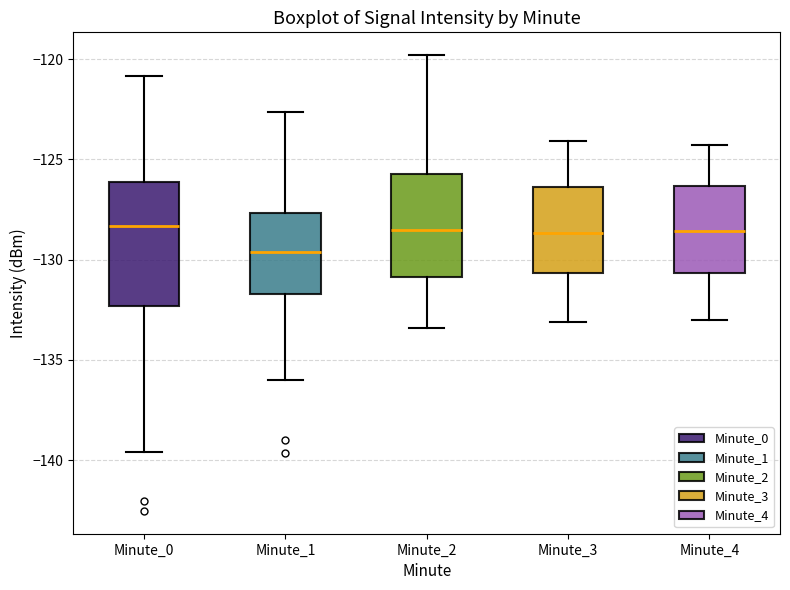

Where is the lower edge of the box for Minute_4 on the y-axis? The values are not printed on the chart, so give them approximately, as read against the axis.

-130.5